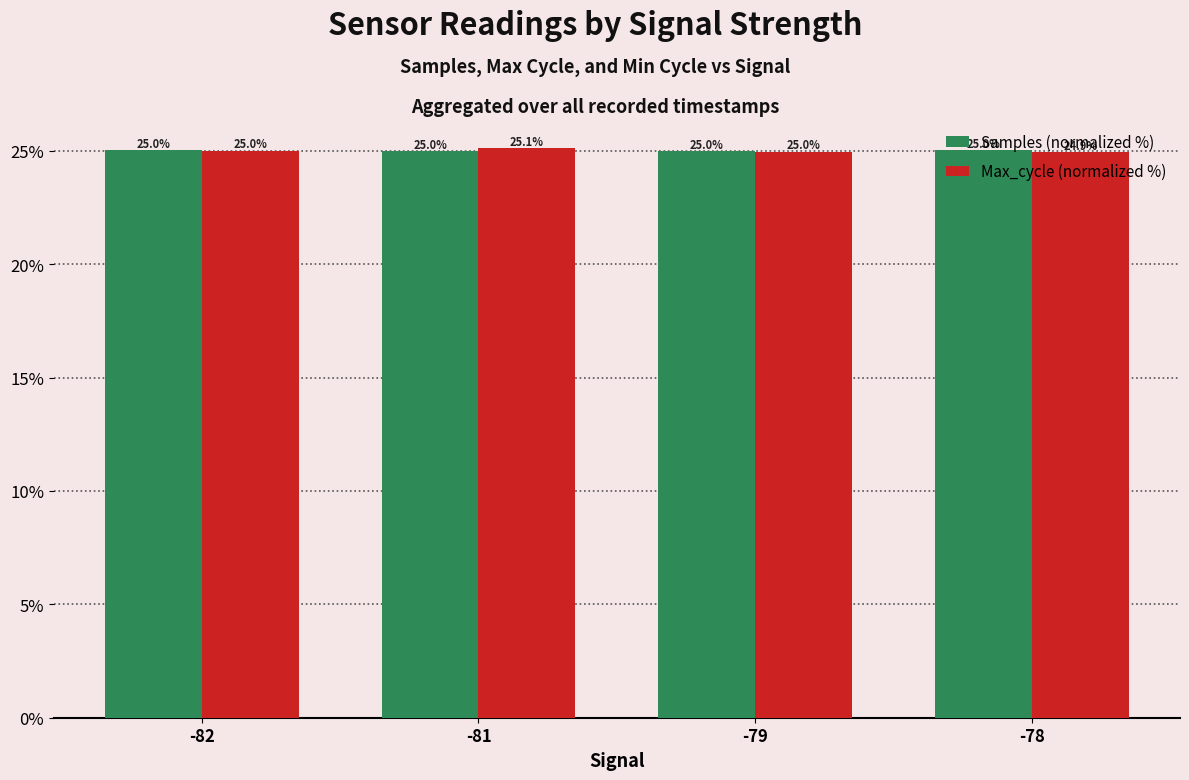

What is the value of the Max_cycle (normalized %) bar at the 2nd from the left?

25.1